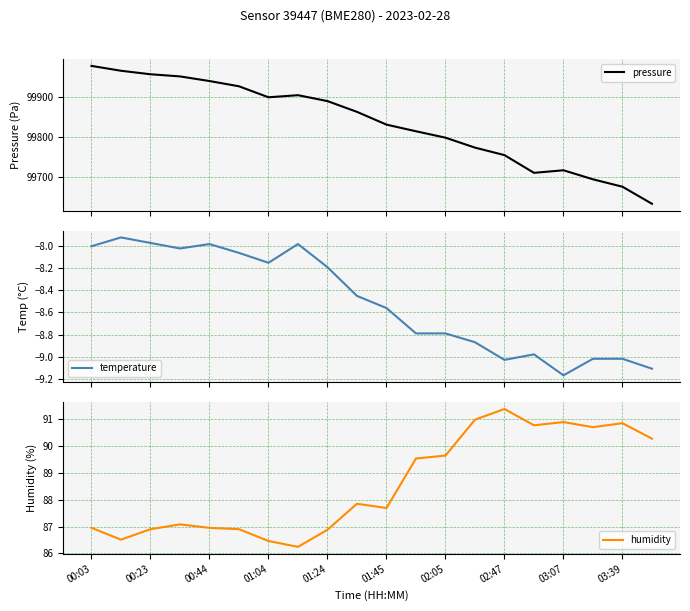

What is the sum of all humidity values?

1771.5